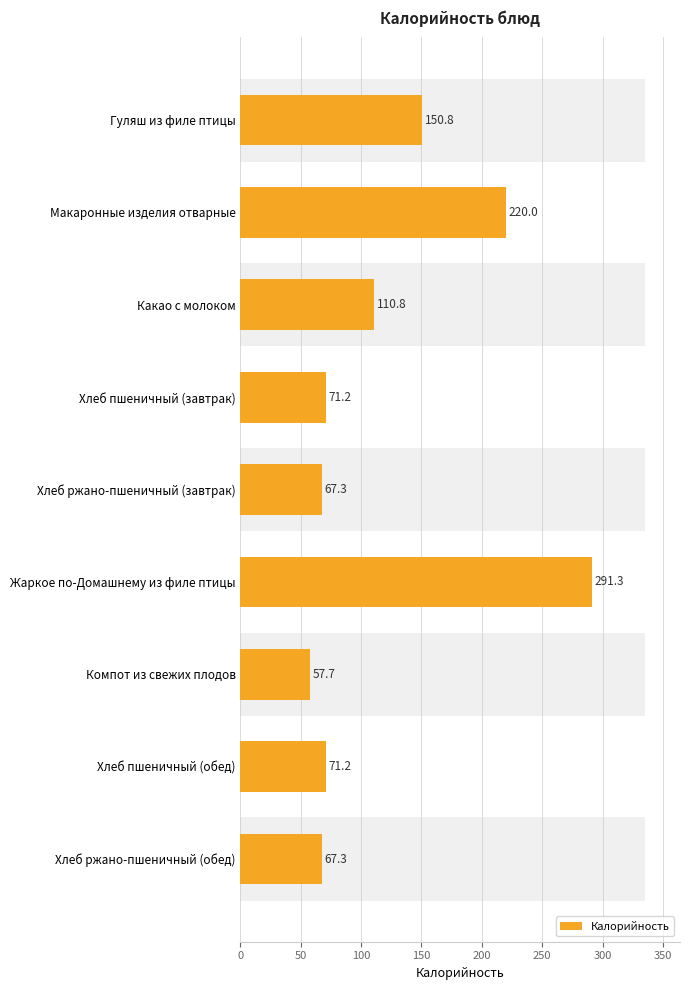

Reading left to right, list all the values displayed in this chart.

150.8	220.0	110.8	71.2	67.3	291.3	57.7	71.2	67.3